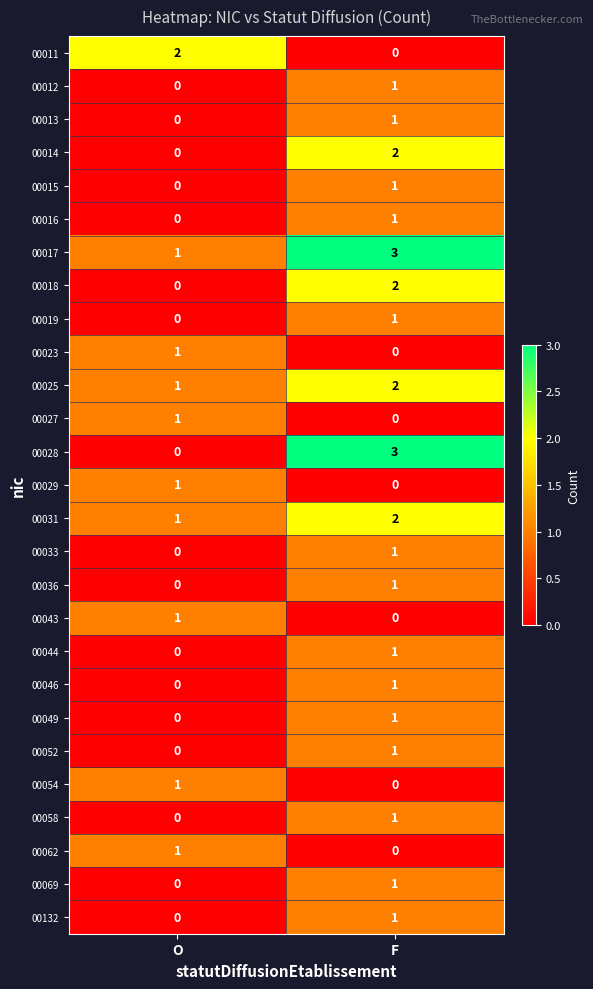

The value of 00013 at F is 1. True or false?

True